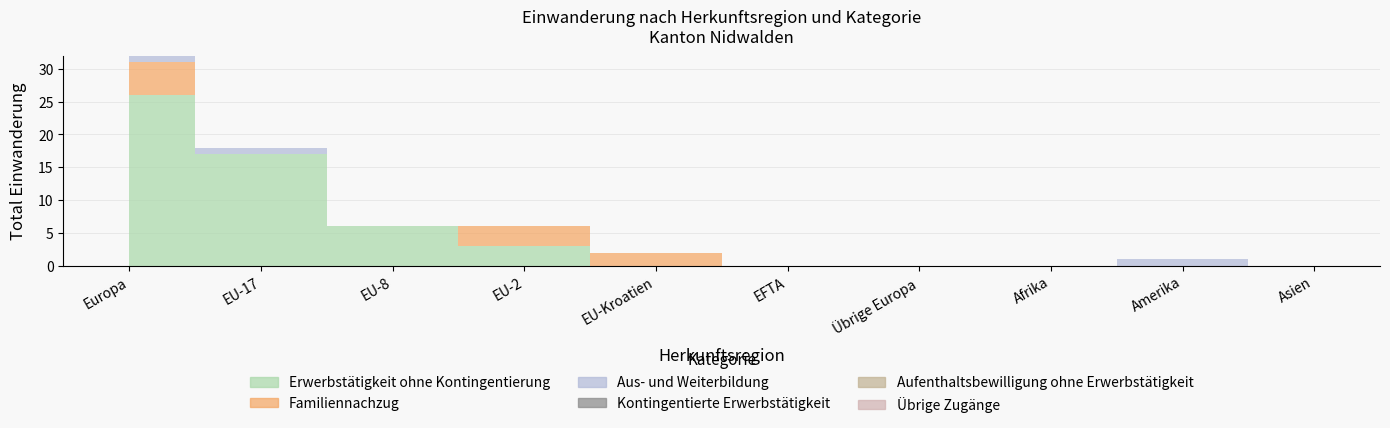

At which category does the chart reach its minimum across all series?

EU-Kroatien